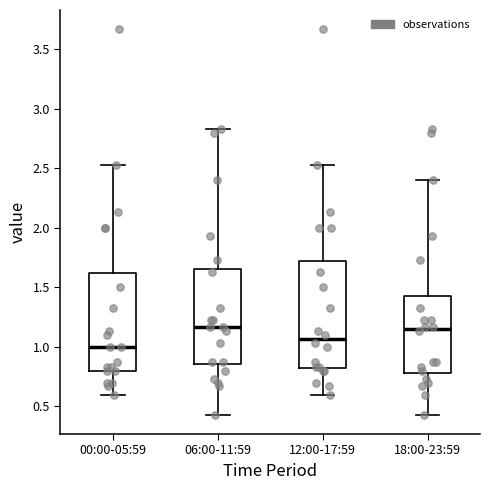

Reading left to right, transcribe this box plot: for each box, give where its median line is, the range the box spans, and where its two whiskers end, as read against the y-axis. The values are not printed on the chart, so give them approximately, as read against the axis.

00:00-05:59: median 1.00, box 0.80 to 1.65, whiskers 0.60 to 2.55
06:00-11:59: median 1.15, box 0.85 to 1.65, whiskers 0.45 to 2.85
12:00-17:59: median 1.05, box 0.80 to 1.70, whiskers 0.60 to 2.55
18:00-23:59: median 1.15, box 0.80 to 1.45, whiskers 0.45 to 2.40